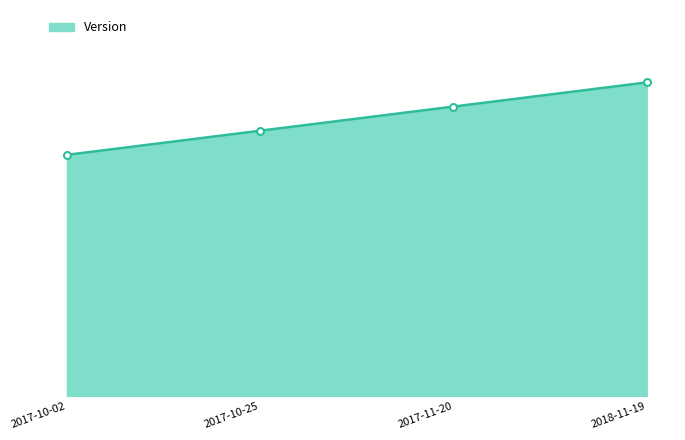

What position from the left is 2017-10-25?

2